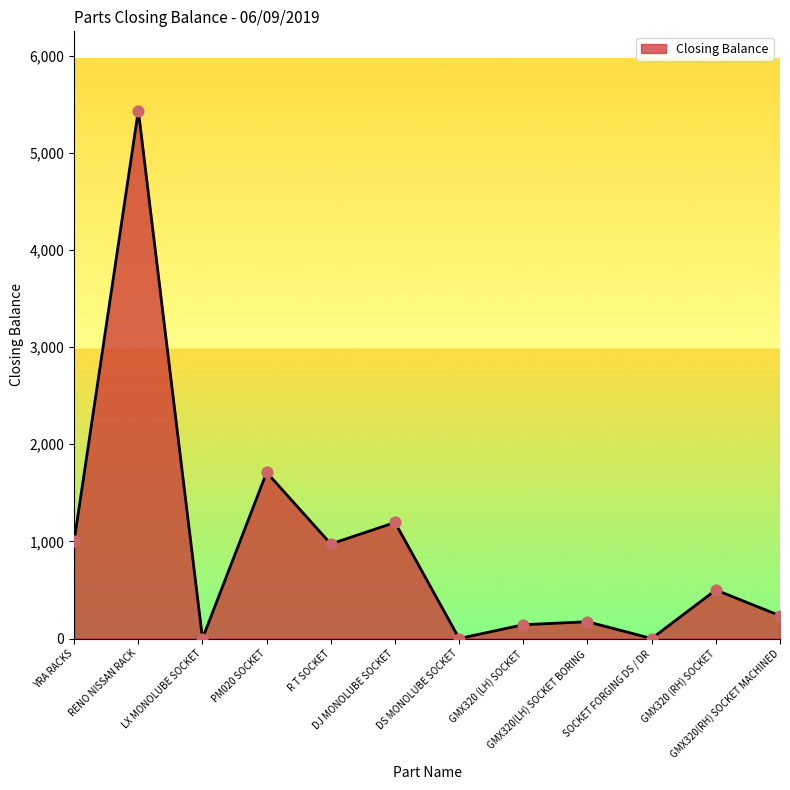

Approximately how many times larger is the value at R T SOCKET compared to GMX320(RH) SOCKET MACHINED?

4.1